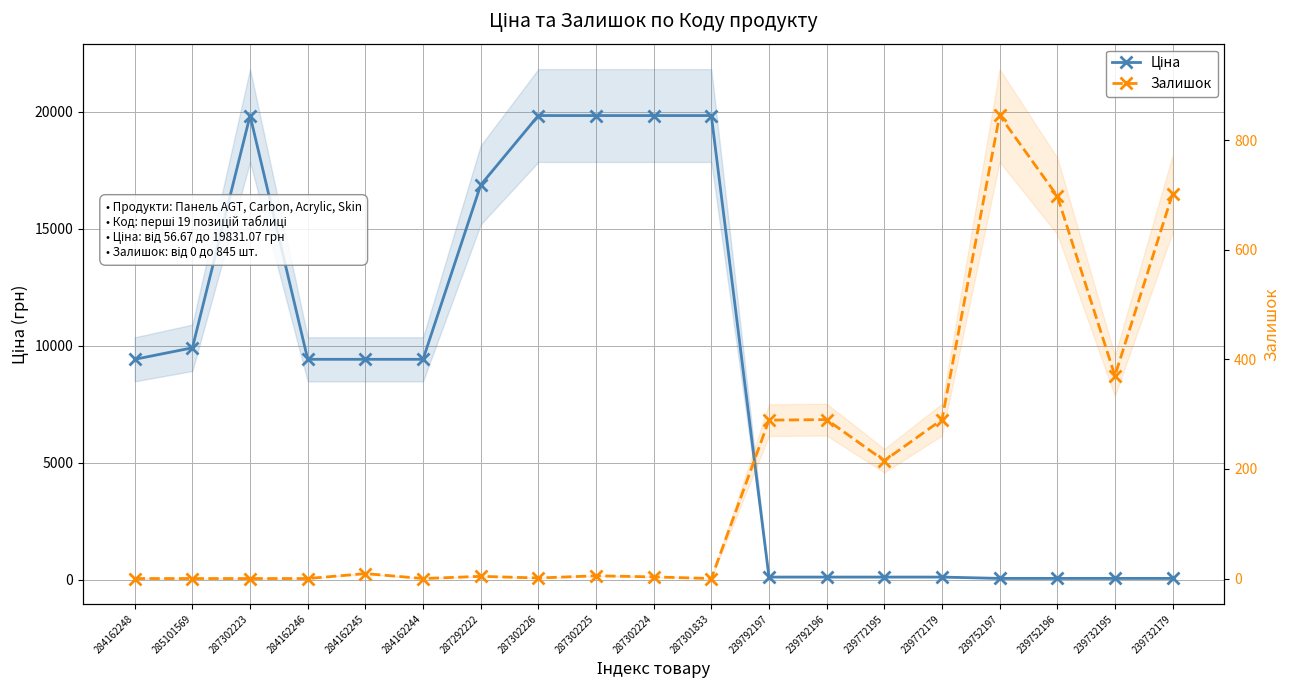

Reading left to right, list all the values displayed in this chart.

Ціна: 284162248=9416.9	285101569=9908.5	287302223=19831.1	284162246=9416.9	284162245=9416.9	284162244=9416.9	287292222=16863.2	287302226=19831.1	287302225=19831.1	287302224=19831.1	287301833=19831.1	239792197=113.3	239792196=113.3	239772195=113.3	239772179=113.3	239752197=56.7	239752196=56.7	239732195=56.7	239732179=56.7
Залишок: 284162248=0.0	285101569=0.0	287302223=0.0	284162246=0.0	284162245=9.0	284162244=0.0	287292222=4.0	287302226=1.0	287302225=5.0	287302224=3.0	287301833=0.0	239792197=289.0	239792196=290.0	239772195=215.0	239772179=290.0	239752197=845.0	239752196=698.0	239732195=370.0	239732179=702.0